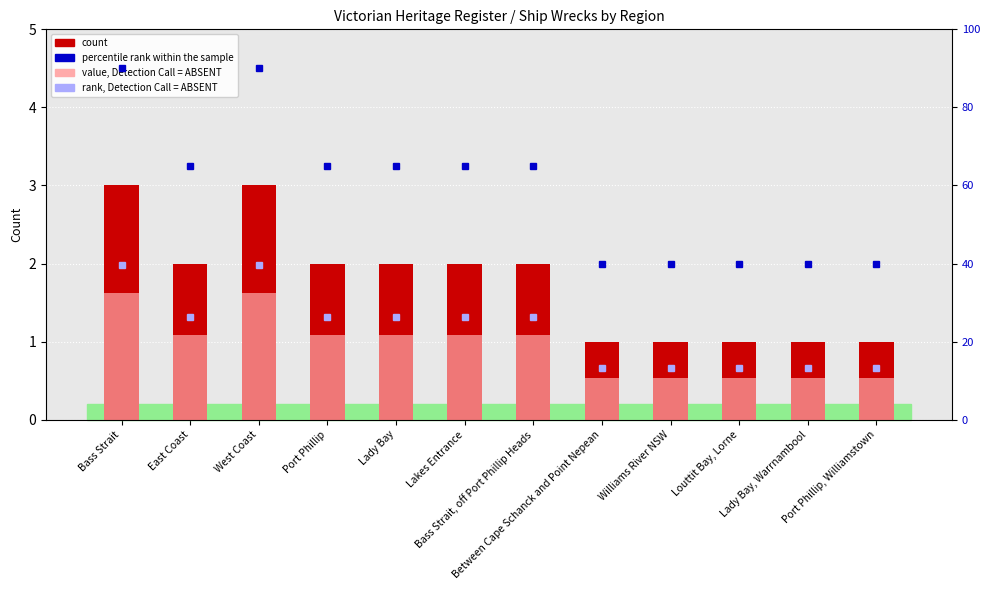

What is the label of the 1st bar from the left?

Bass Strait